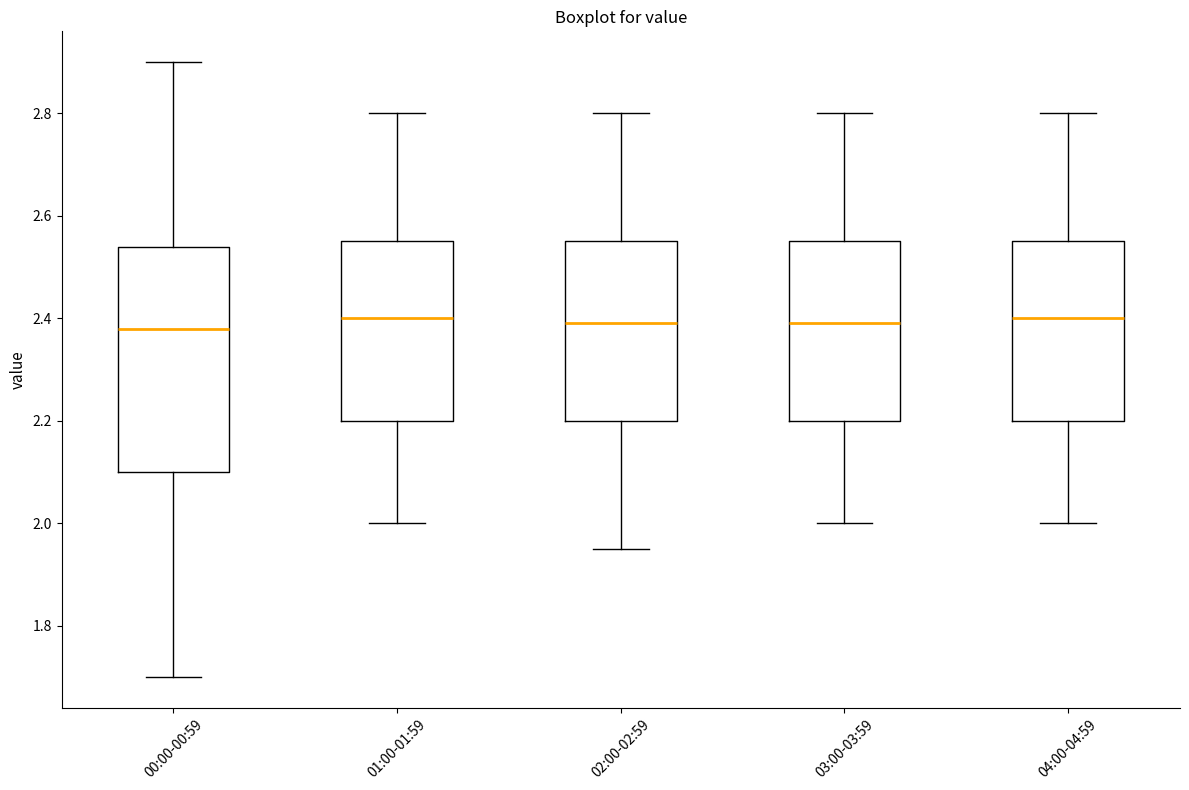

Where is the lower edge of the box for 01:00-01:59 on the y-axis? The values are not printed on the chart, so give them approximately, as read against the axis.

2.20